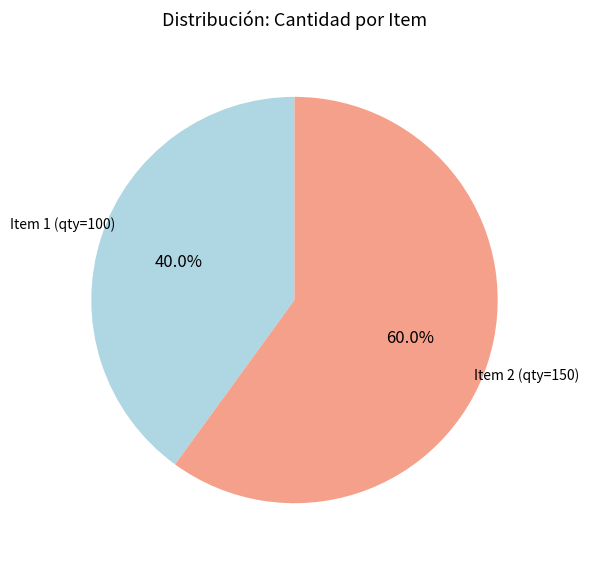

Rank the categories by value from highest to lowest.

Item 2 (qty=150), Item 1 (qty=100)